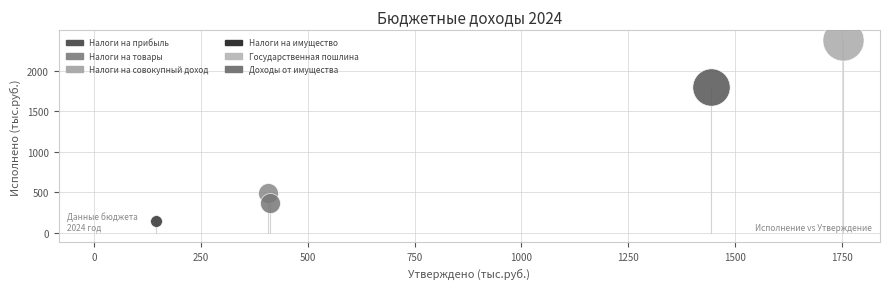

Which series contains the lowest Y value?

Государственная пошлина